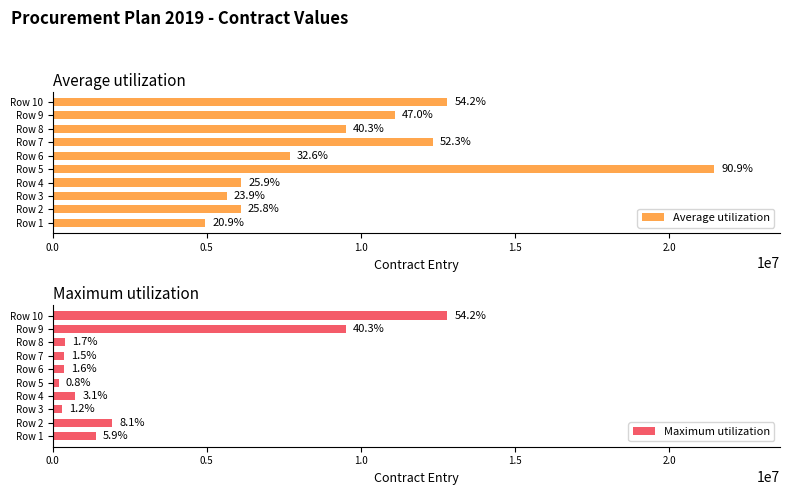

Reading left to right, extract all data points from this chart.

Average utilization: 4941391.2	6099834.0	5647497.0	6119108.0	21455971.2	7687077.6	12334412.8	9514137.6	11104537.2	12801526.8
Maximum utilization: 1393668.0	1920000.0	288000.0	720000.0	192960.0	373200.0	360000.0	393600.0	9514137.6	12801526.8